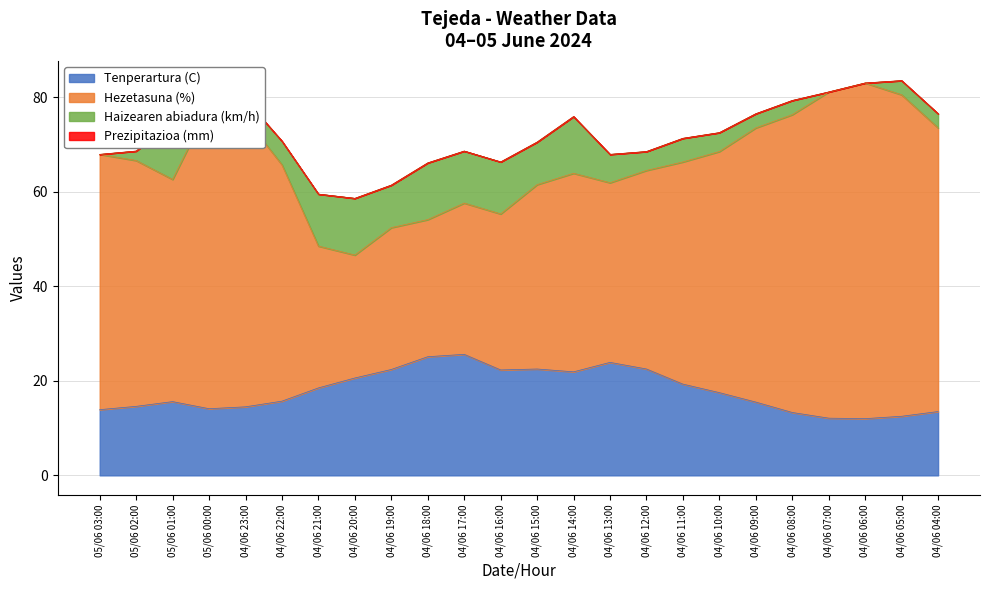

The value of Tenperartura (C) at 04/06 09:00 is 15.5. True or false?

True